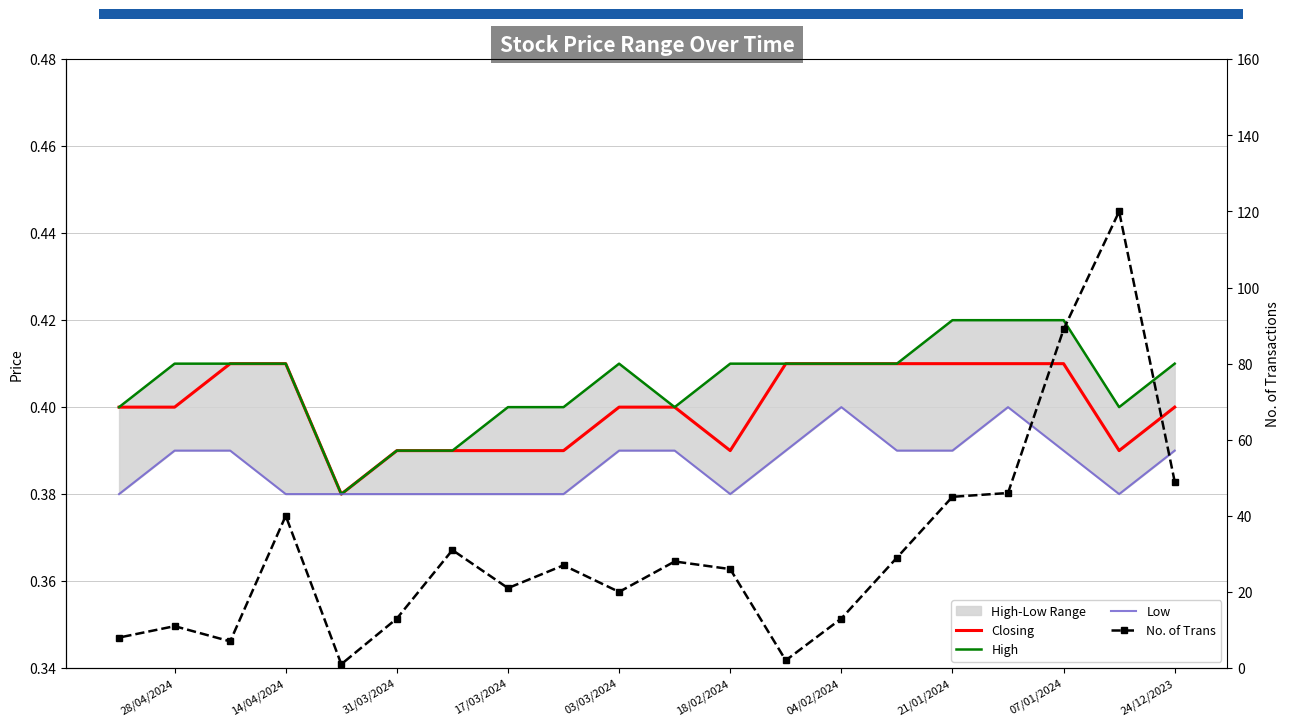

What is the value of the Closing point at the 2nd from the left?

0.4